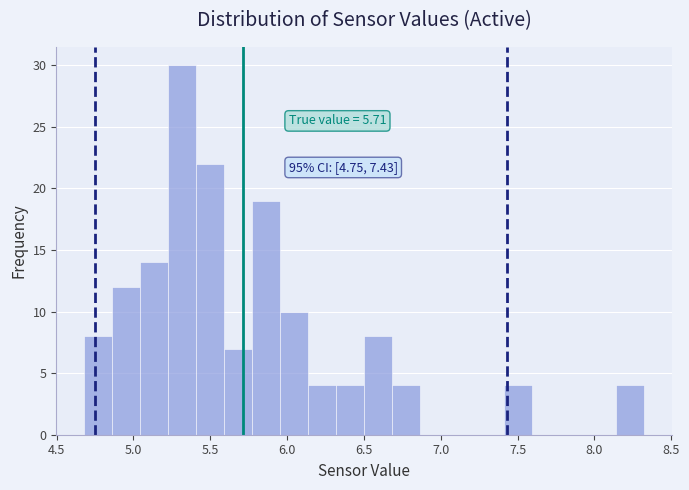

Read against the x-axis, roughly where is the centre of the tallest bar?

5.30